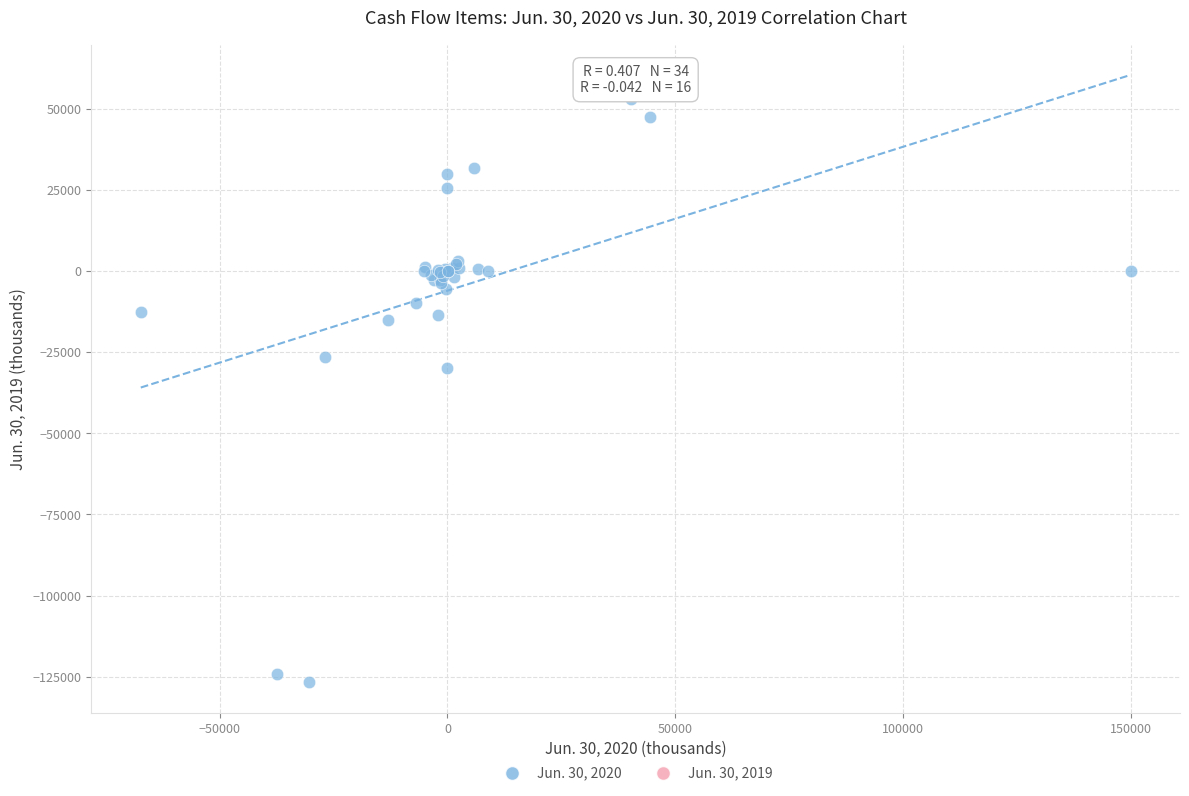

What Y value in the scatter plot is closest to -36906?

-30000